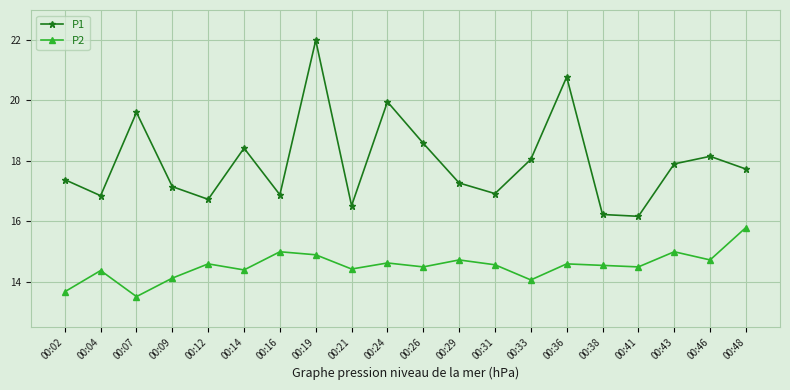

True or false: P2 and P1 cross at least once.

False